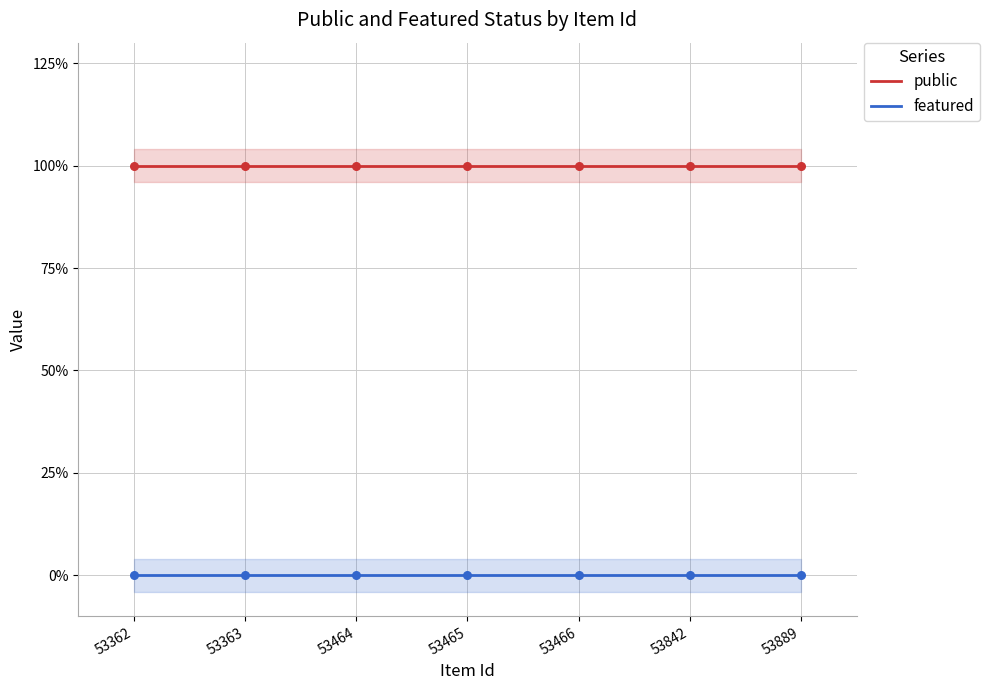

What is the total value across all series at 53363?

1